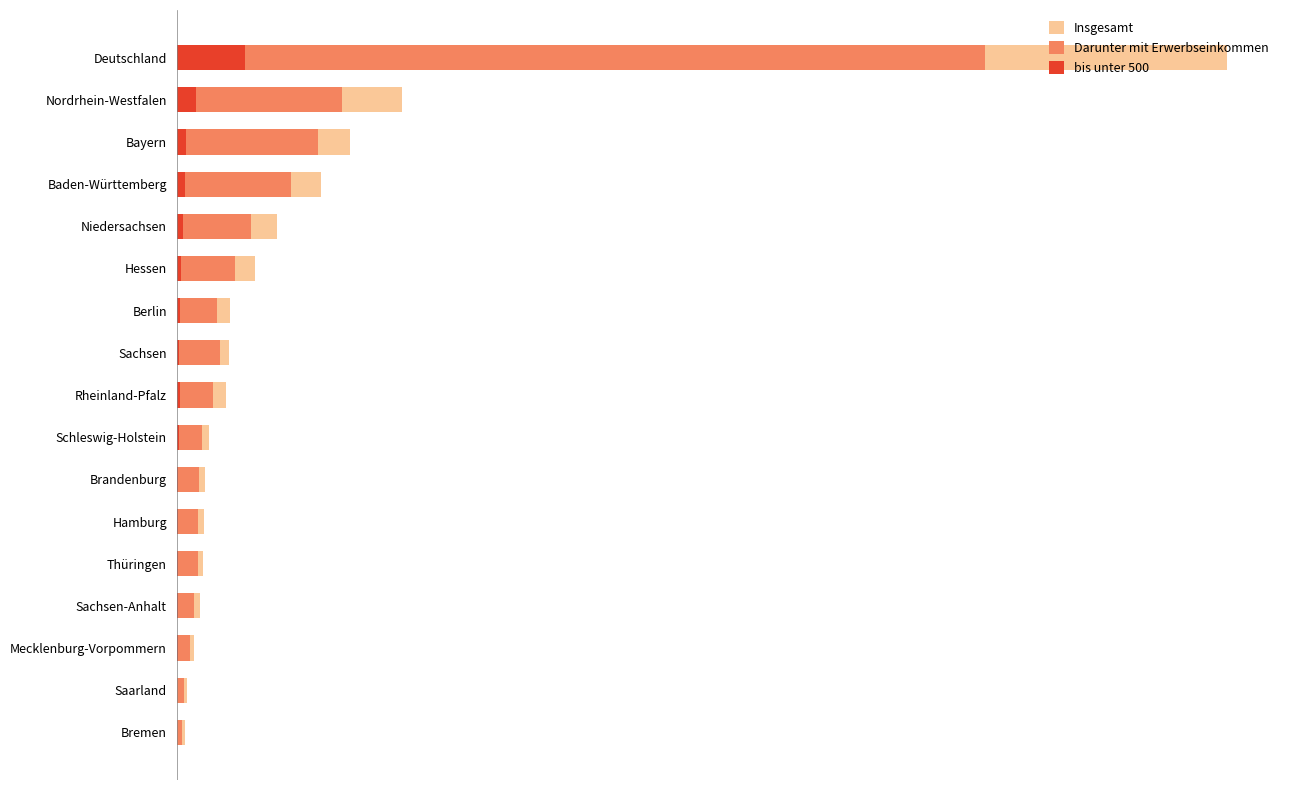

What is the difference between the highest and lowest values at Niedersachsen?

163606